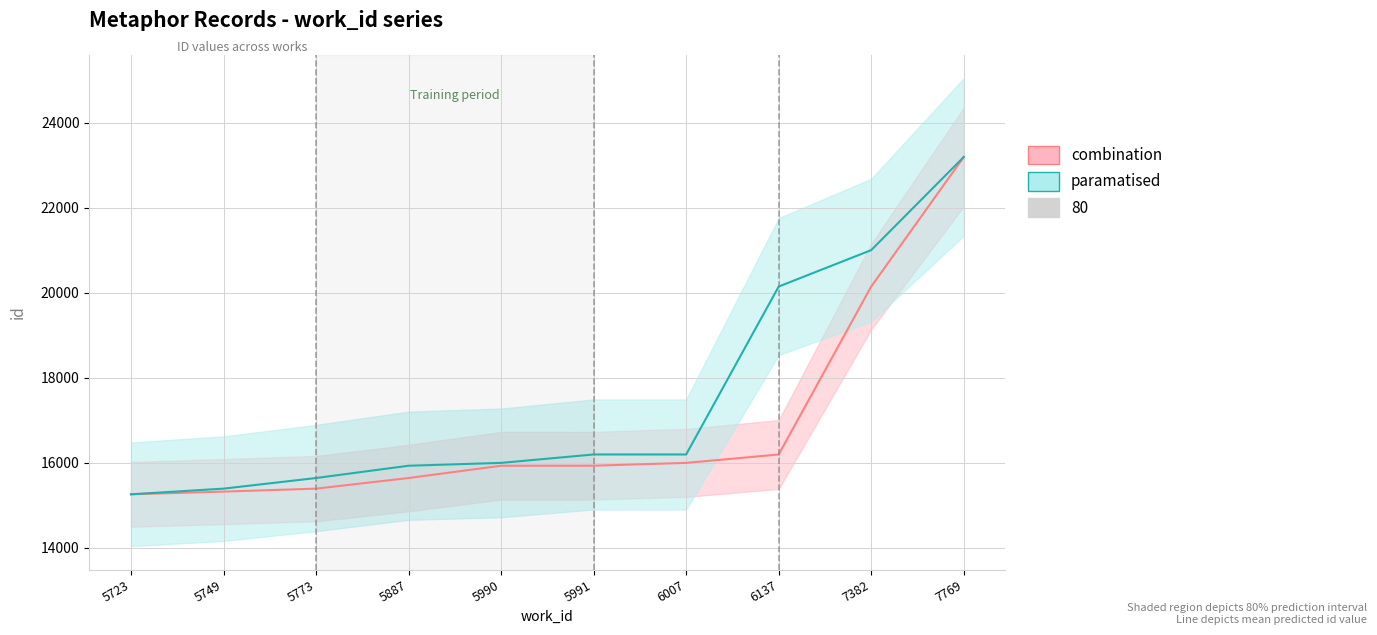

The value of combination at 5773 is 15386. True or false?

True